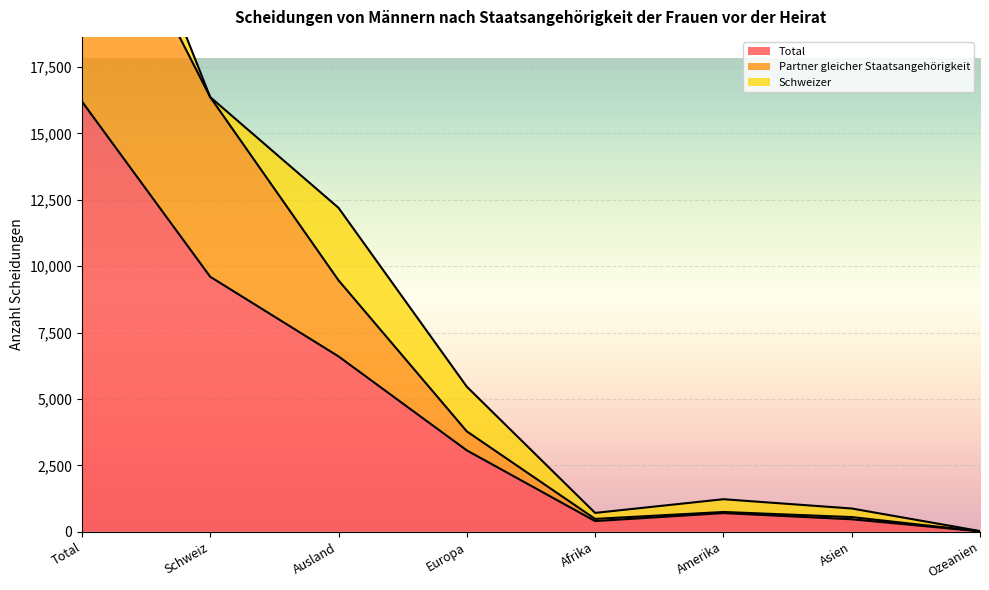

What is the sum of the Total values at Total and Europa?

19263